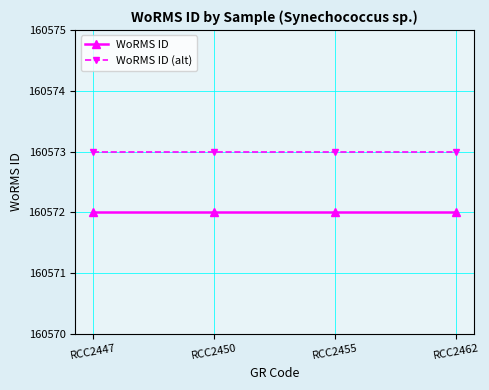

Reading left to right, list all the values displayed in this chart.

WoRMS ID: 160572	160572	160572	160572
WoRMS ID (alt): 160573	160573	160573	160573